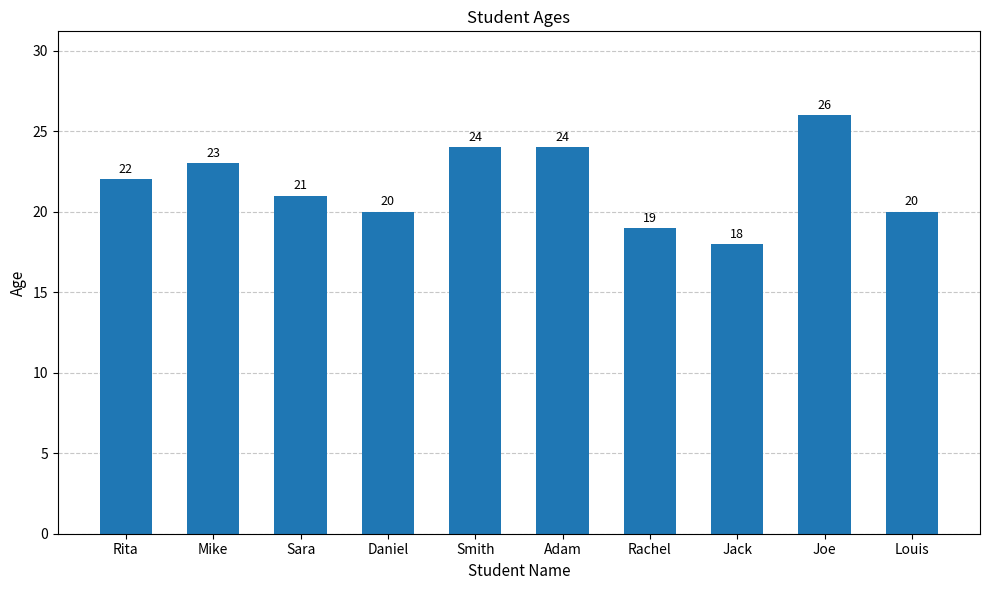

Reading left to right, what are all the values shown in this chart?

22	23	21	20	24	24	19	18	26	20